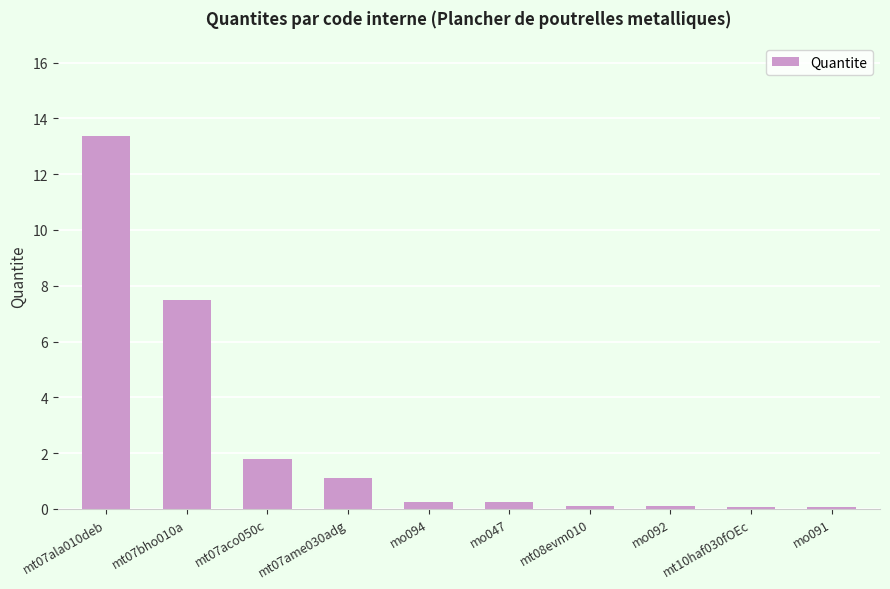

What is the minimum value shown in the chart?

0.1